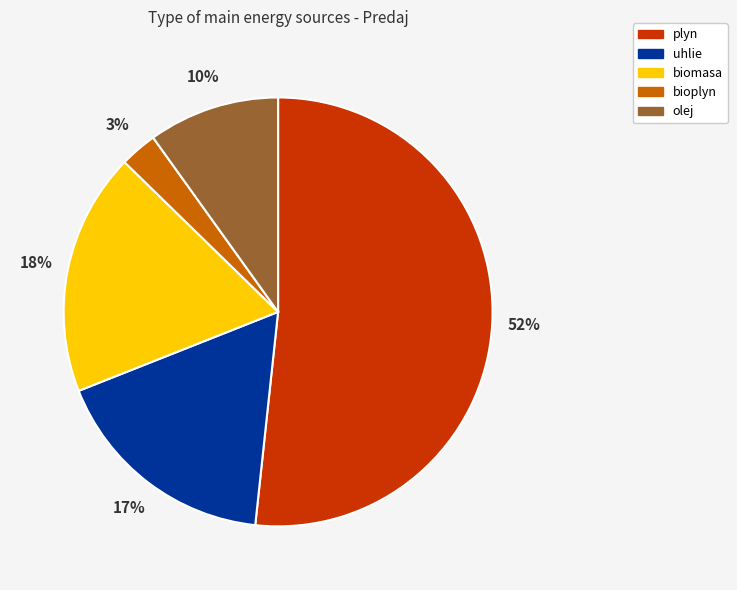

Is there a majority slice in this chart?

Yes